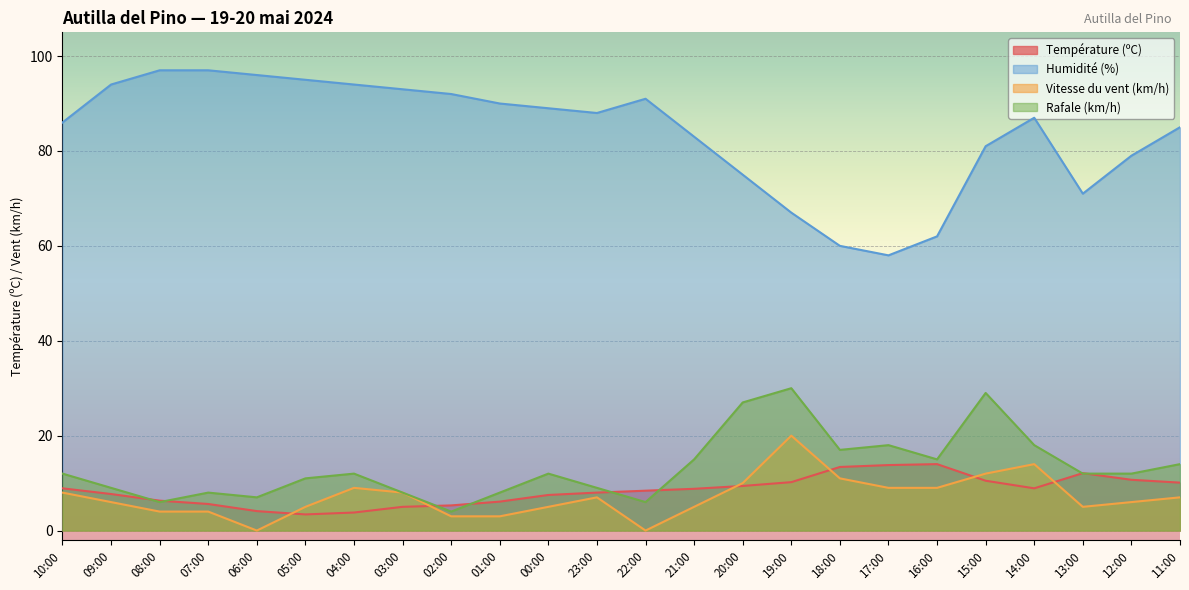

Is the value of Humidité (%) at 03:00 greater than the value of Température (ºC) at 09:00?

Yes